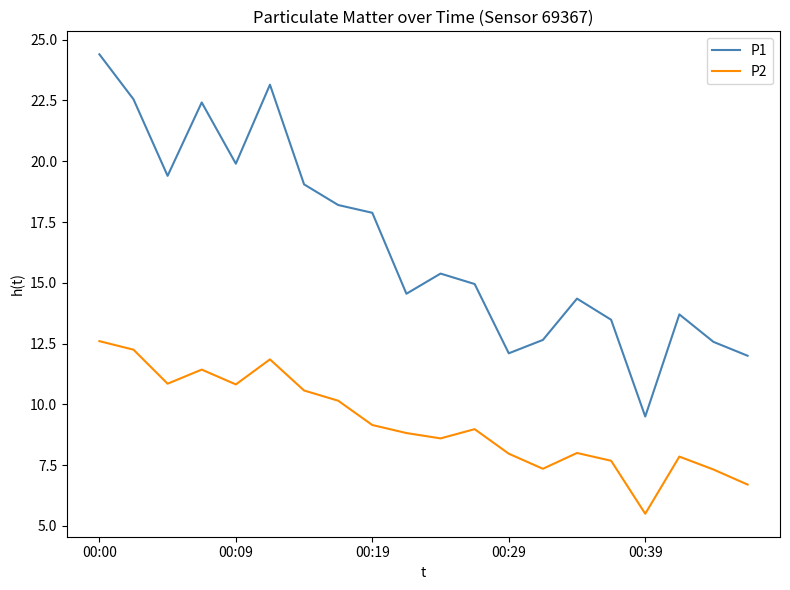

Rank the series by their maximum value, from lowest to highest.

P2, P1